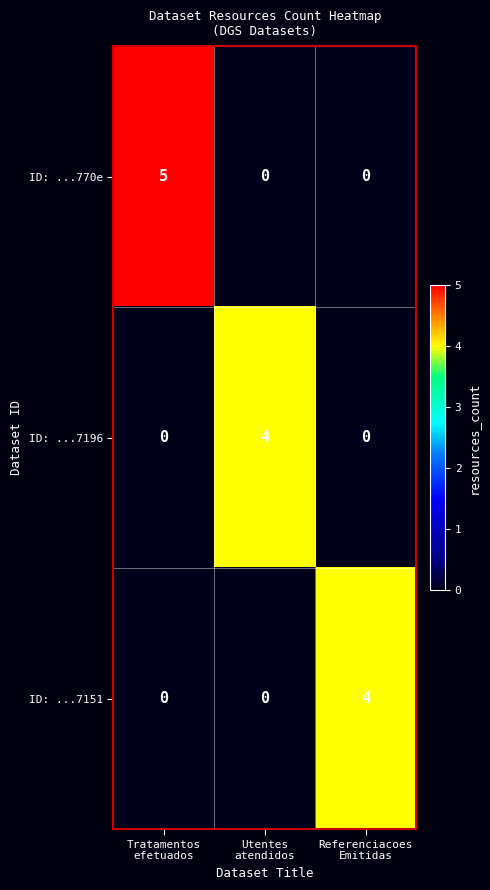

What is the sum of all ID: ...7196 values?

4